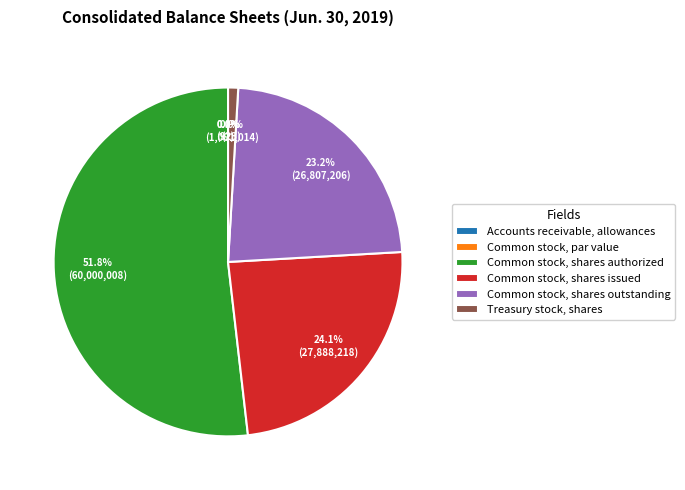

Which category has the biggest portion of the pie?

Common stock, shares authorized